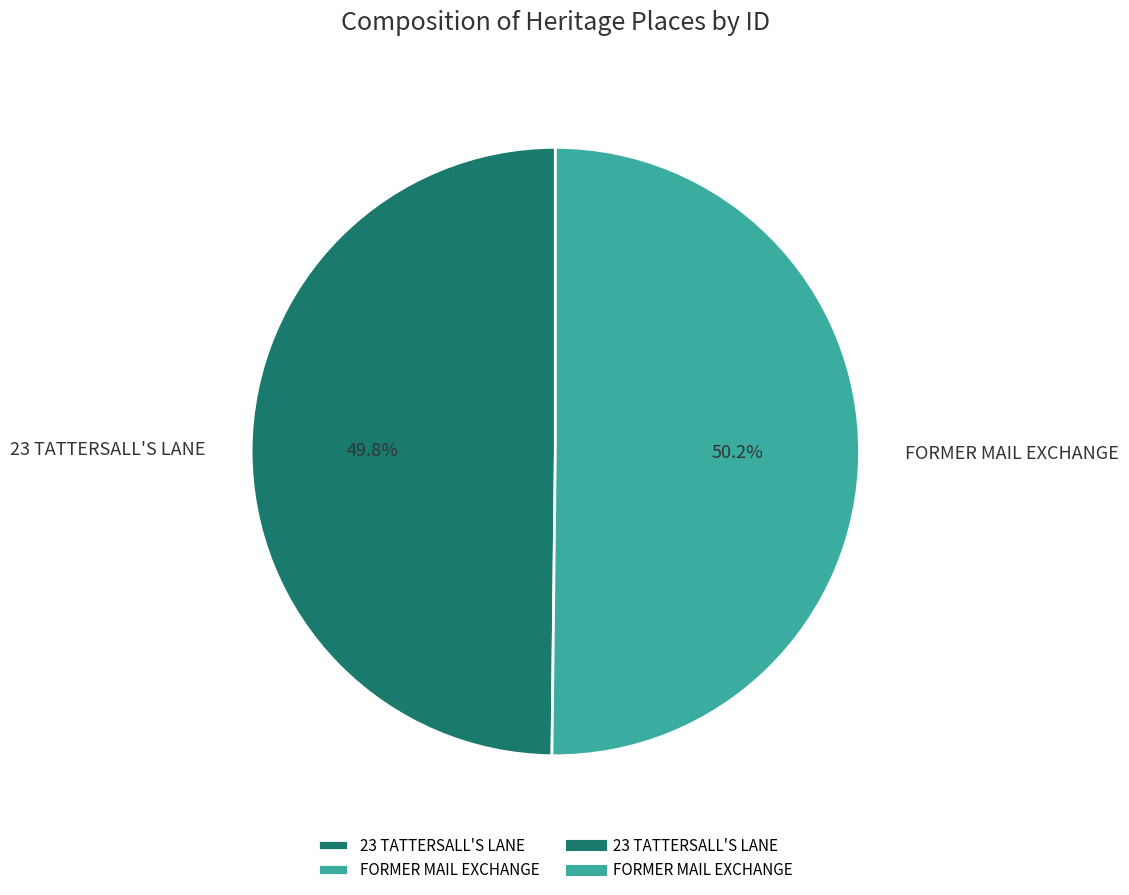

To the nearest percent, what portion does 23 TATTERSALL'S LANE represent?

50%